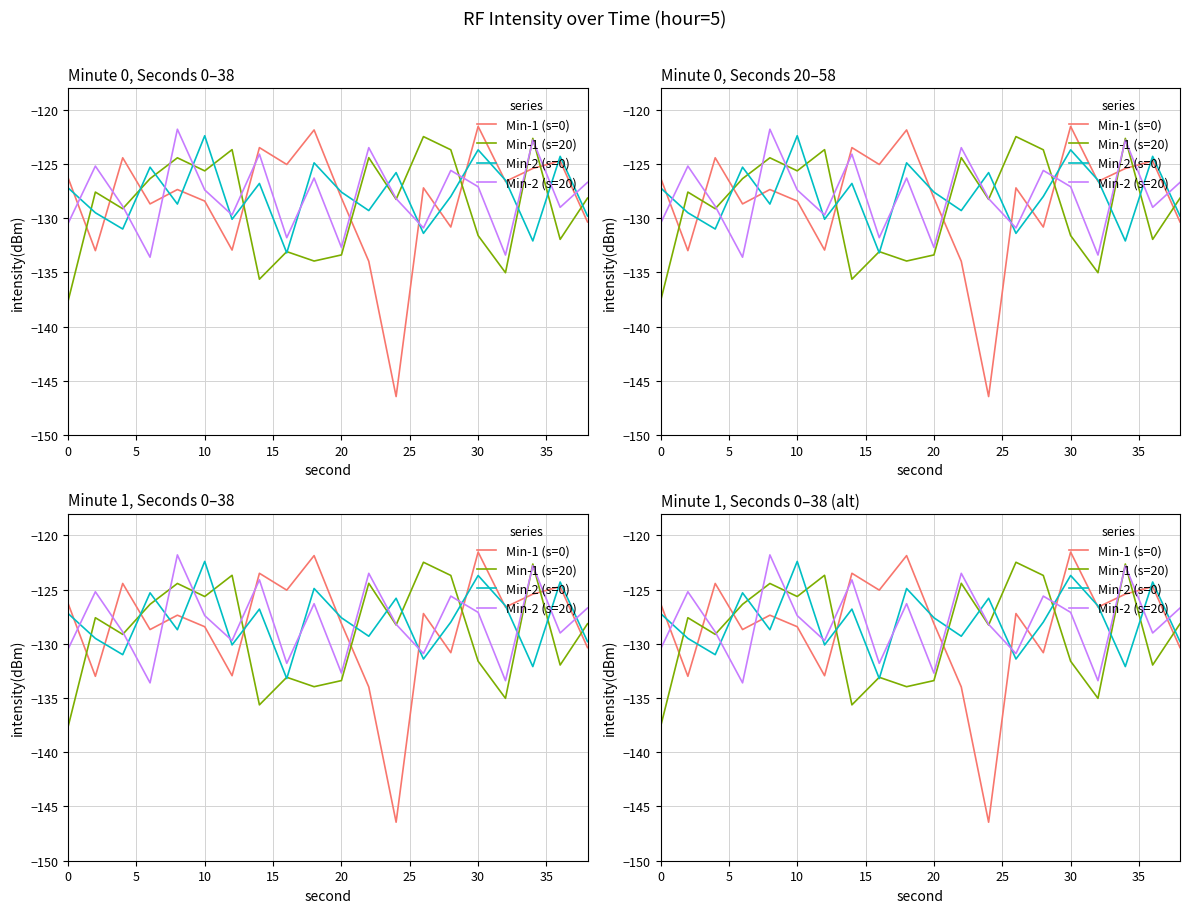

Is the value of Min-2 (s=0) at 16 greater than the value of Min-1 (s=20) at 17?

No